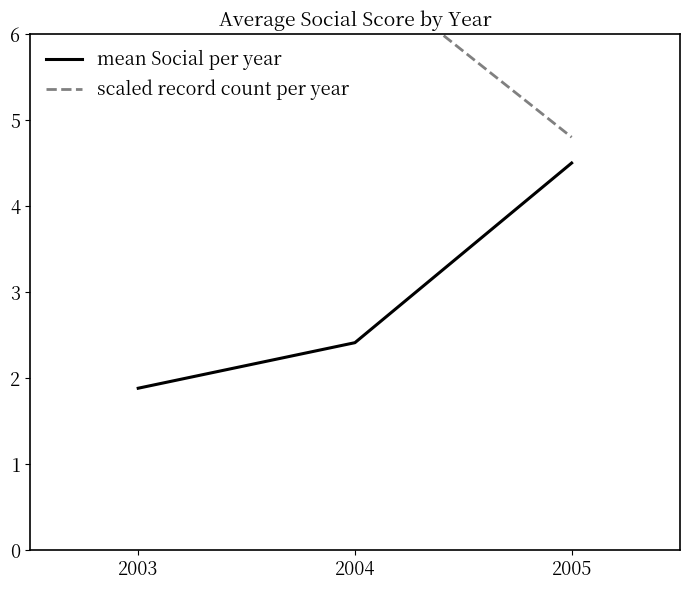

What is the value of the mean Social per year point at the 1st from the left?

1.9